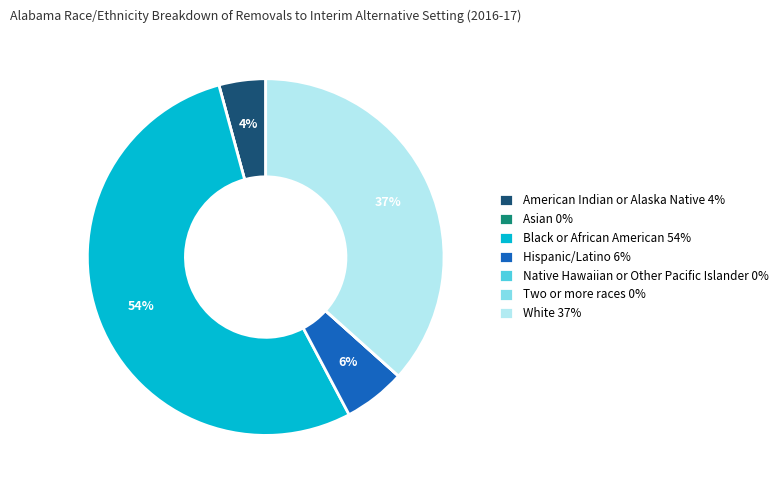

To the nearest percent, what portion does American Indian or Alaska Native 4% represent?

4%